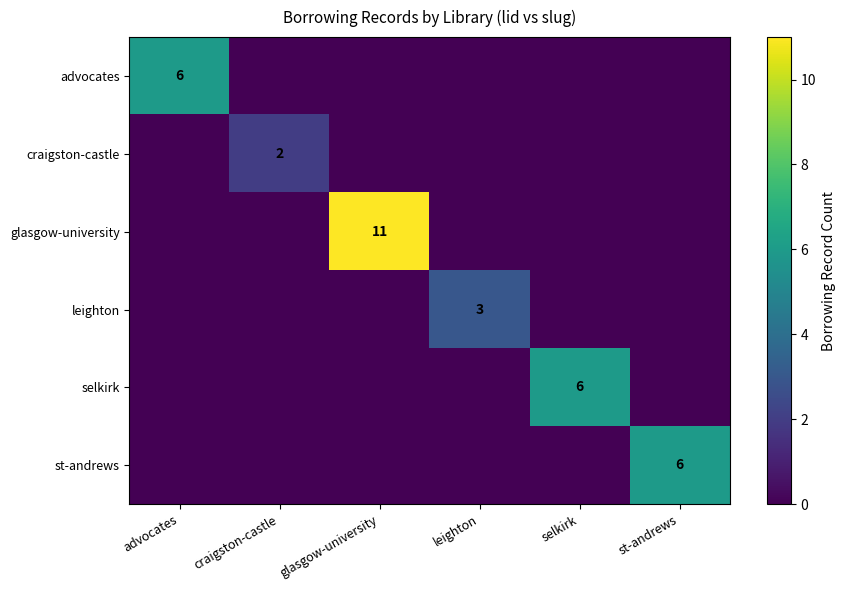

Is it true that advocates equals 6 at advocates?

True